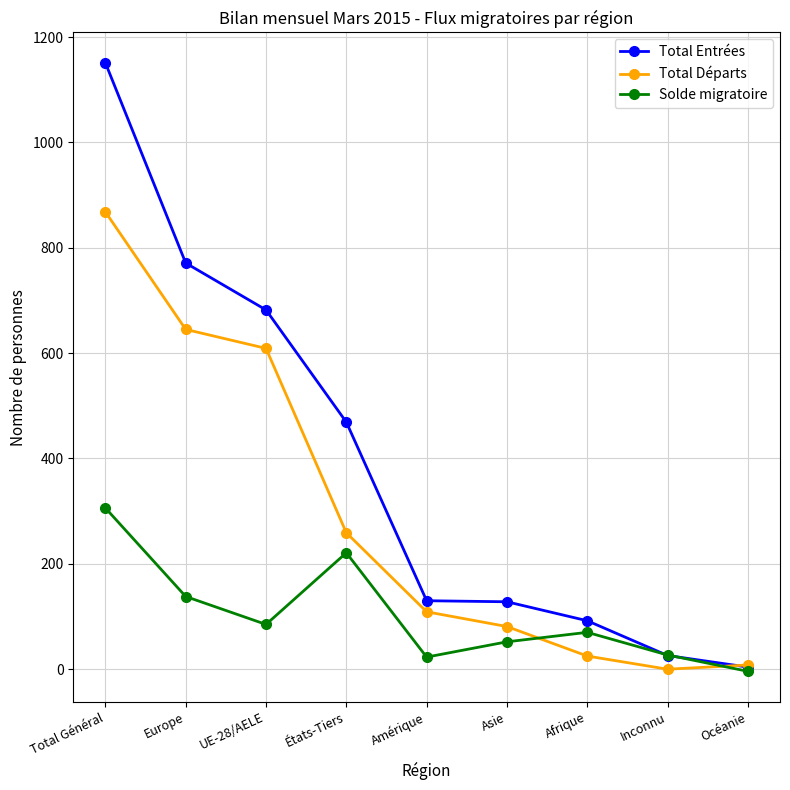

The Solde migratoire series shows 138 at Europe. True or false?

True